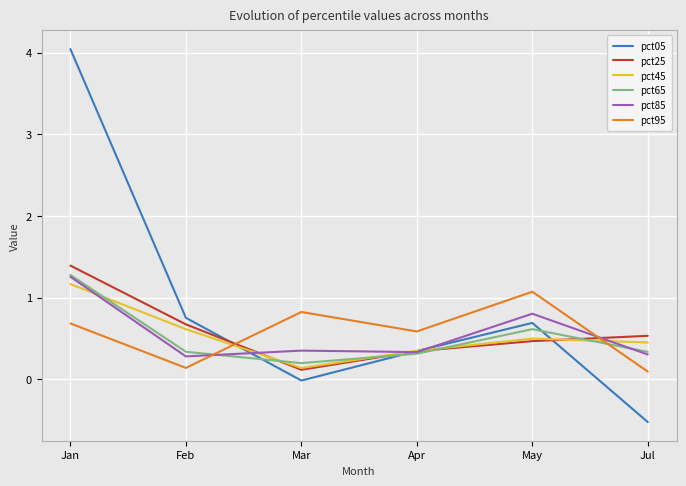

True or false: pct05 has a value of 0.3 at Feb.

False